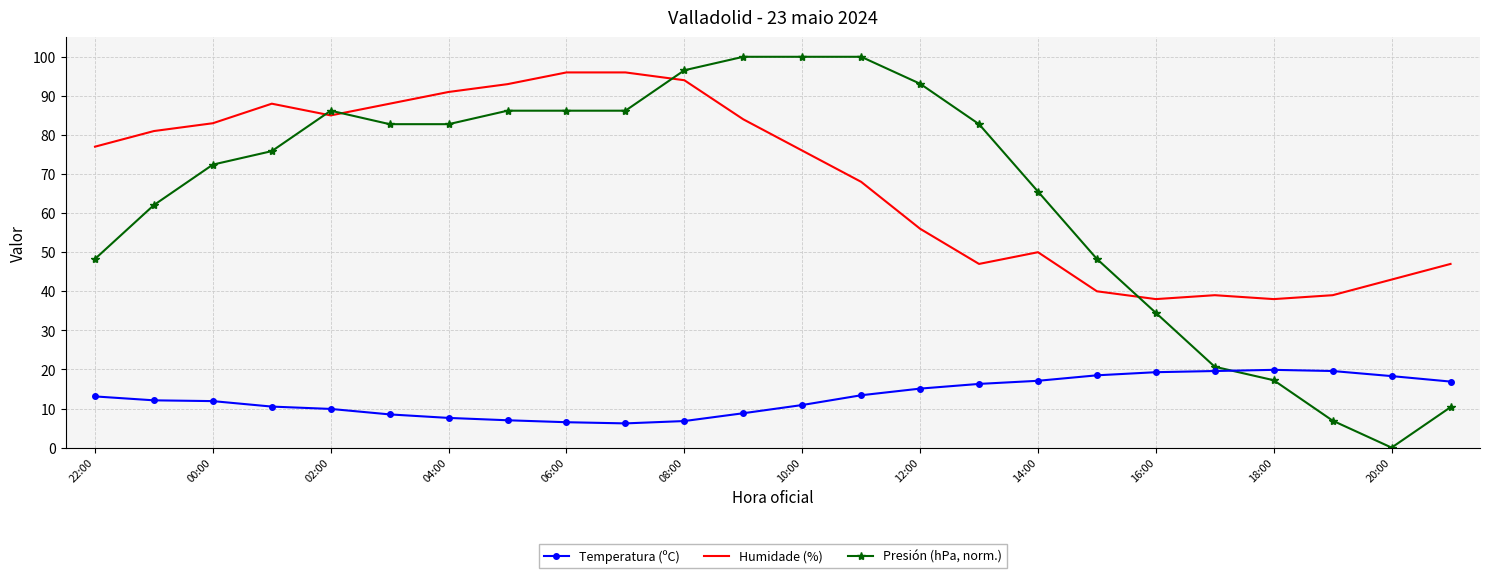

How many intersections are there between Presión (hPa, norm.) and Temperatura (ºC)?

1